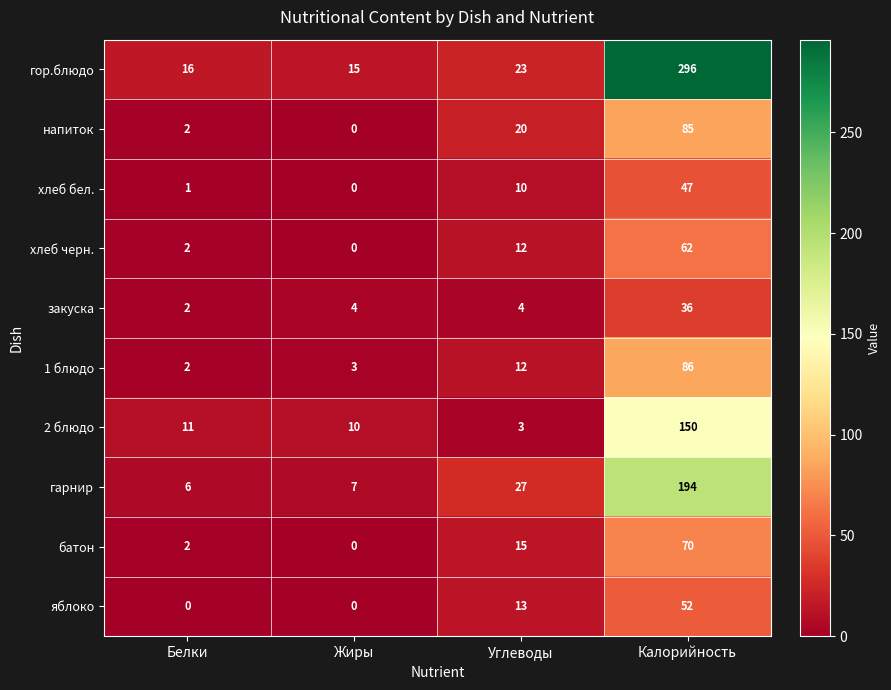

List the labels in order of батон value, smallest first.

Жиры, Белки, Углеводы, Калорийность